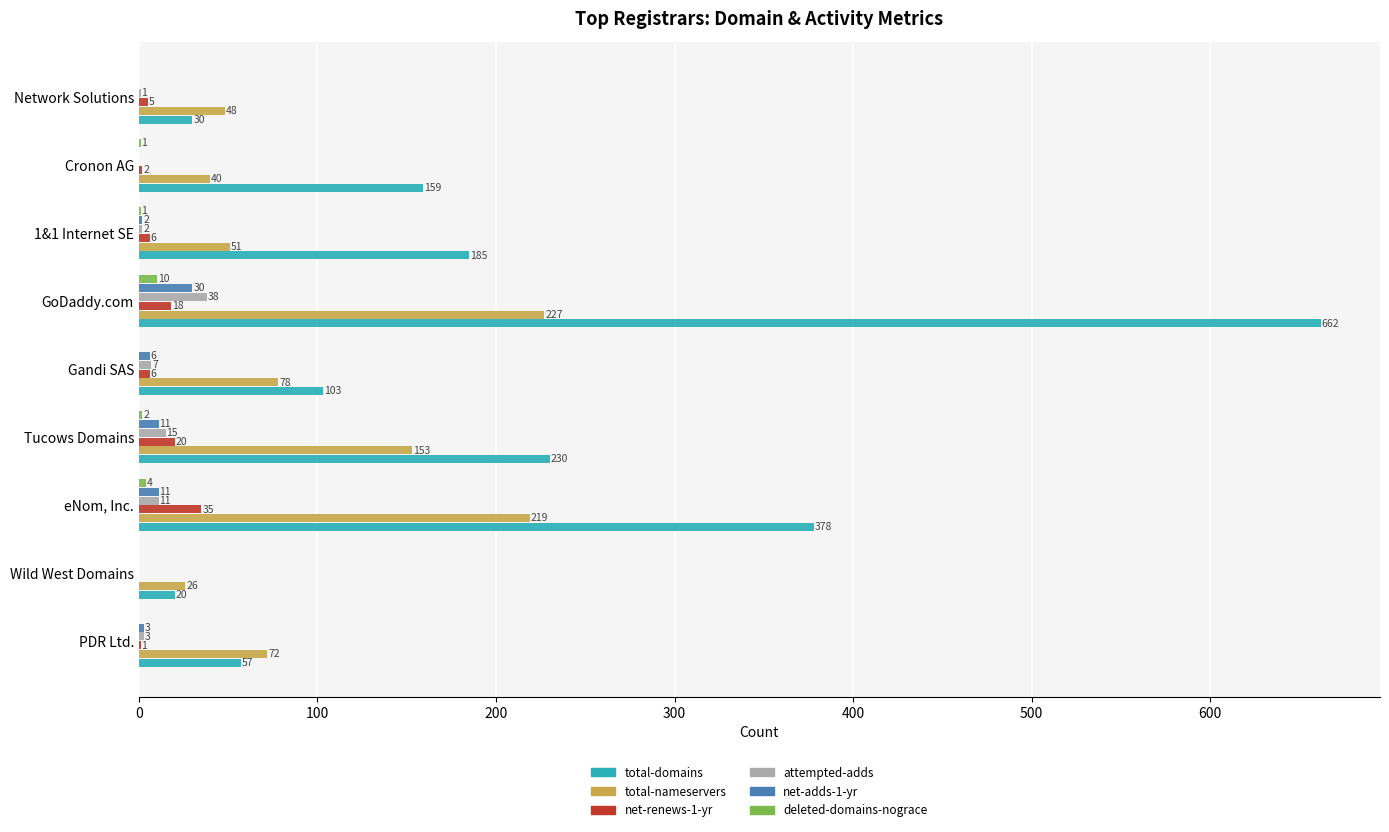

Is the value of total-domains at PDR Ltd. greater than the value of attempted-adds at PDR Ltd.?

Yes